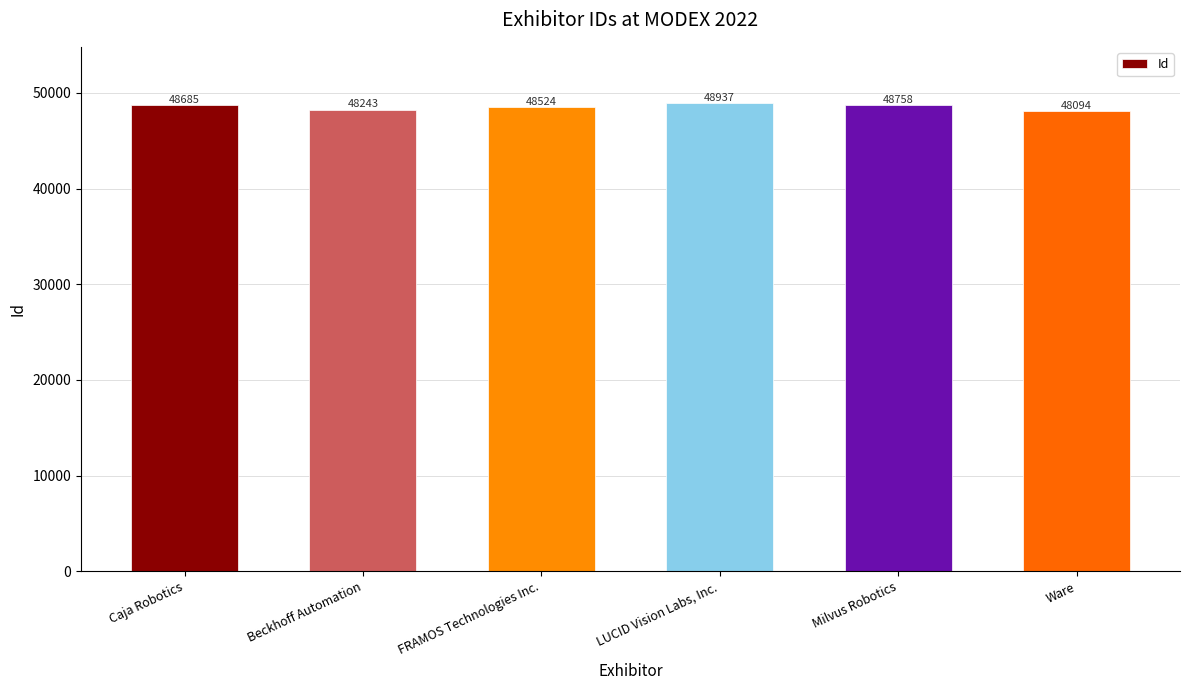

Which category has the highest value across all series?

LUCID Vision Labs, Inc.